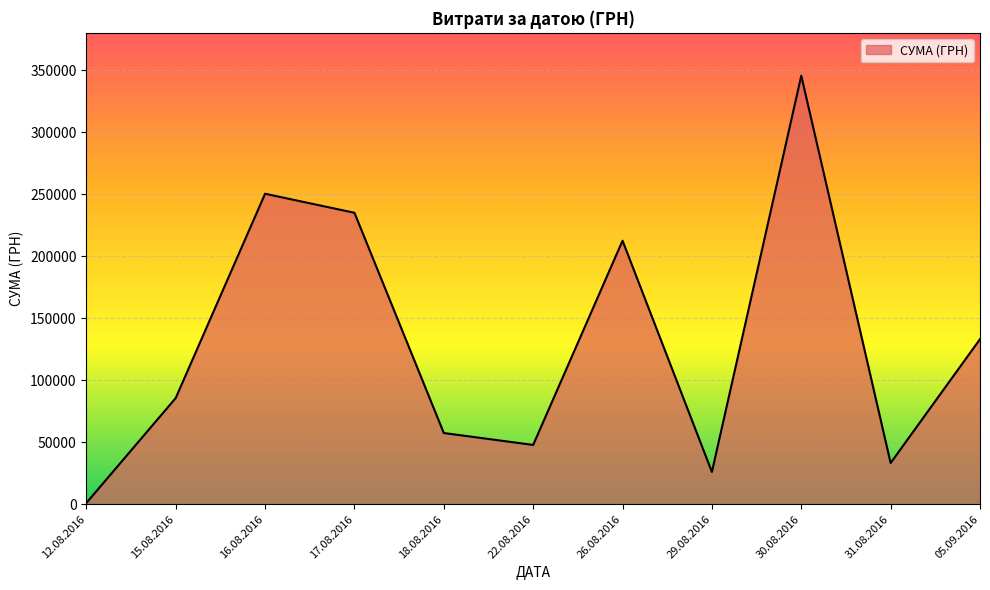

What is the ratio of the value at 22.08.2016 to the value at 18.08.2016?

0.8